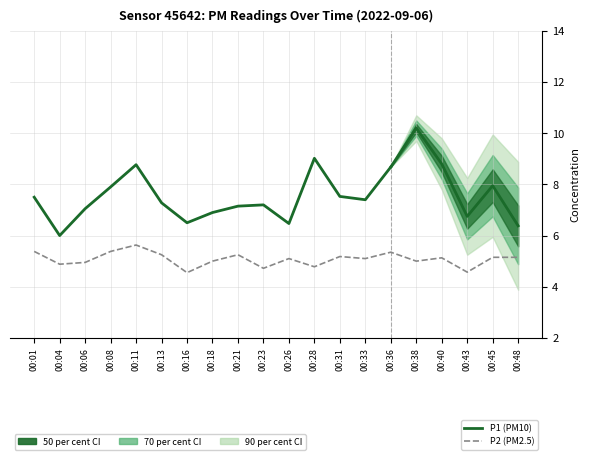

At which label does the data first exceed 5?

00:01